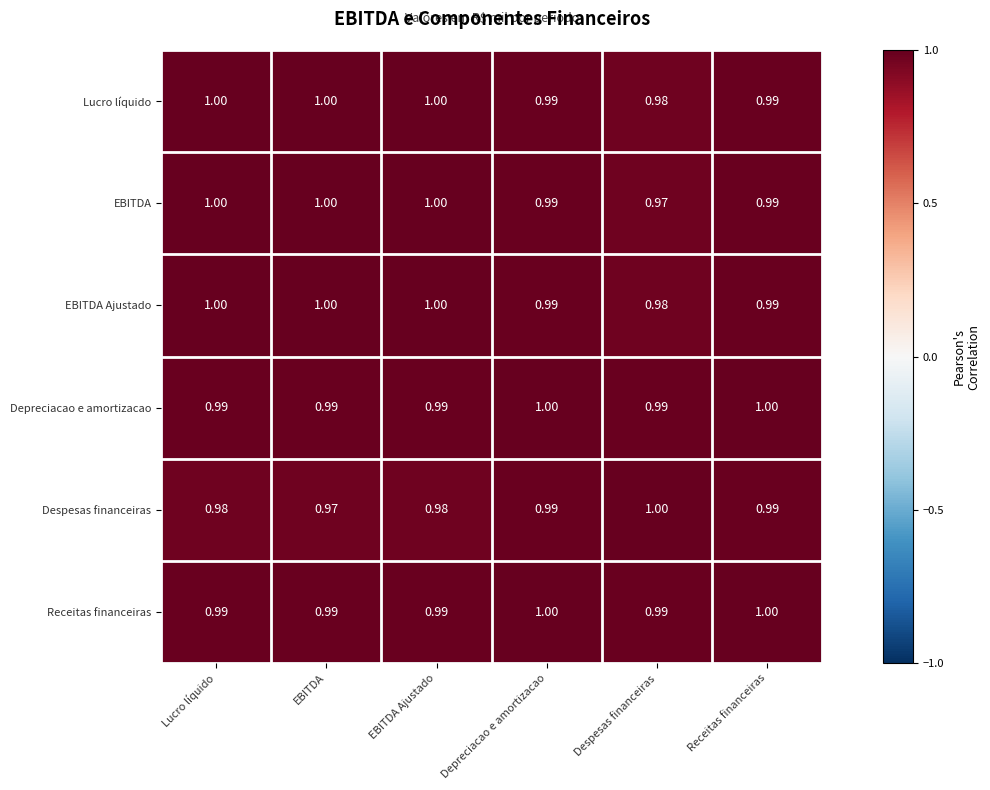

Is the value of Receitas financeiras at Lucro líquido greater than the value of EBITDA at EBITDA?

No